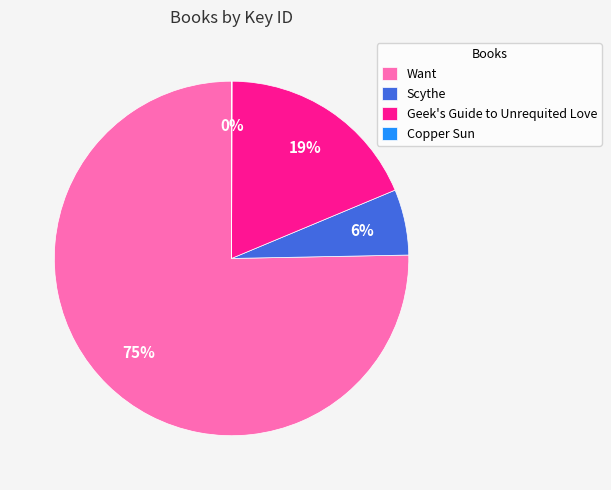

Is there a majority slice in this chart?

Yes